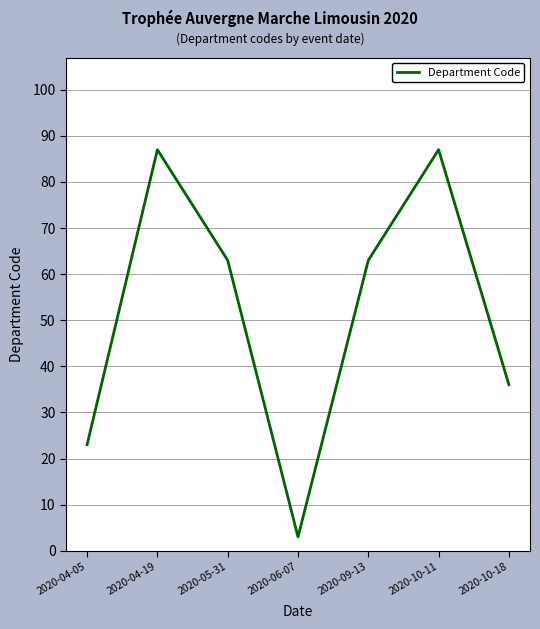

The chart shows a value of 141 at 2020-10-11. True or false?

False